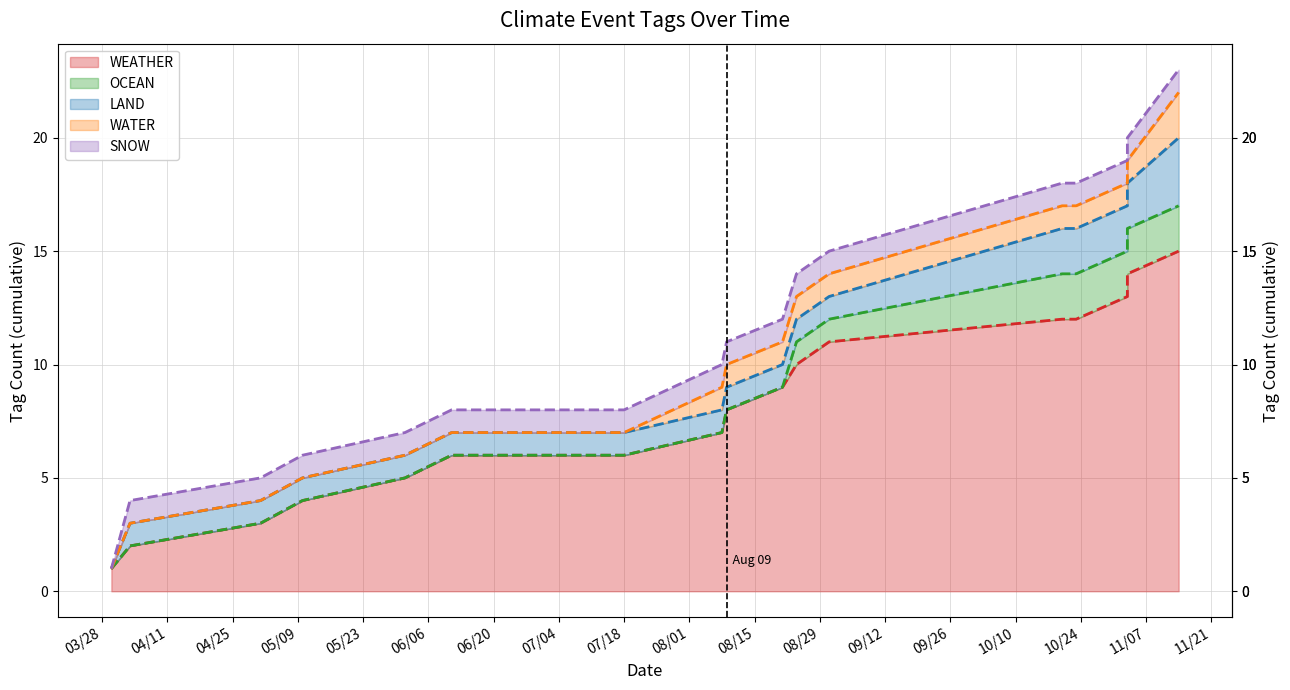

What is the sum of all WEATHER (trend) values?

144